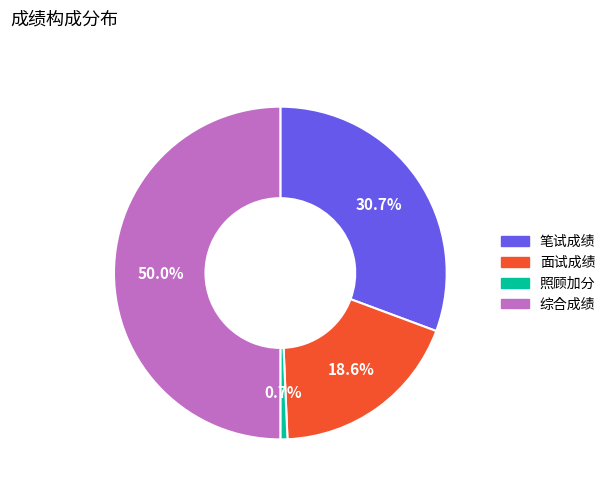

What is the smallest slice in the pie chart?

照顾加分